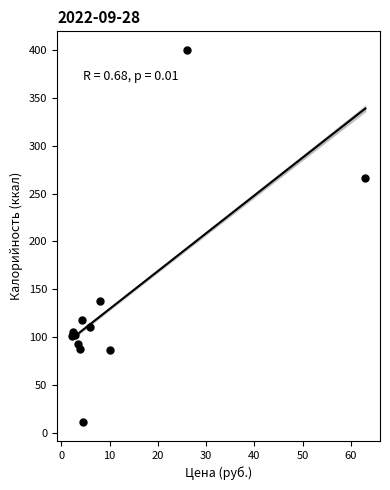

What Y value in the scatter plot is closest to 205?

266.0